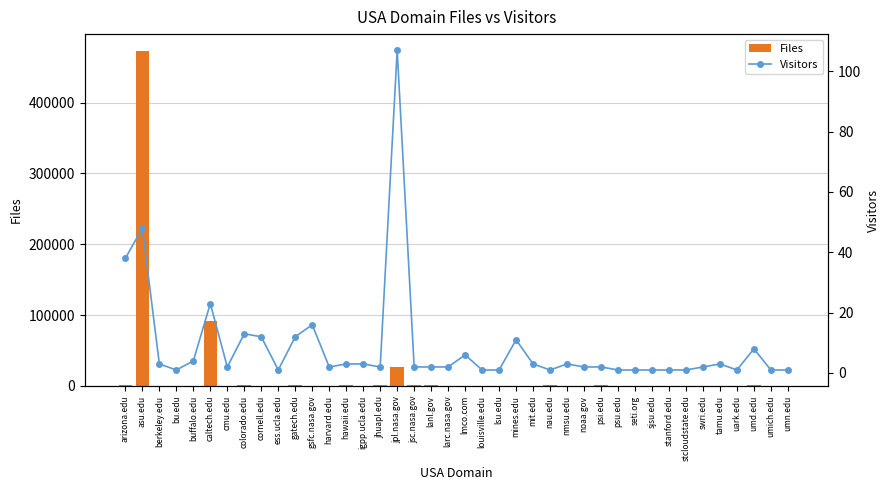

How many groups of bars are there?

40